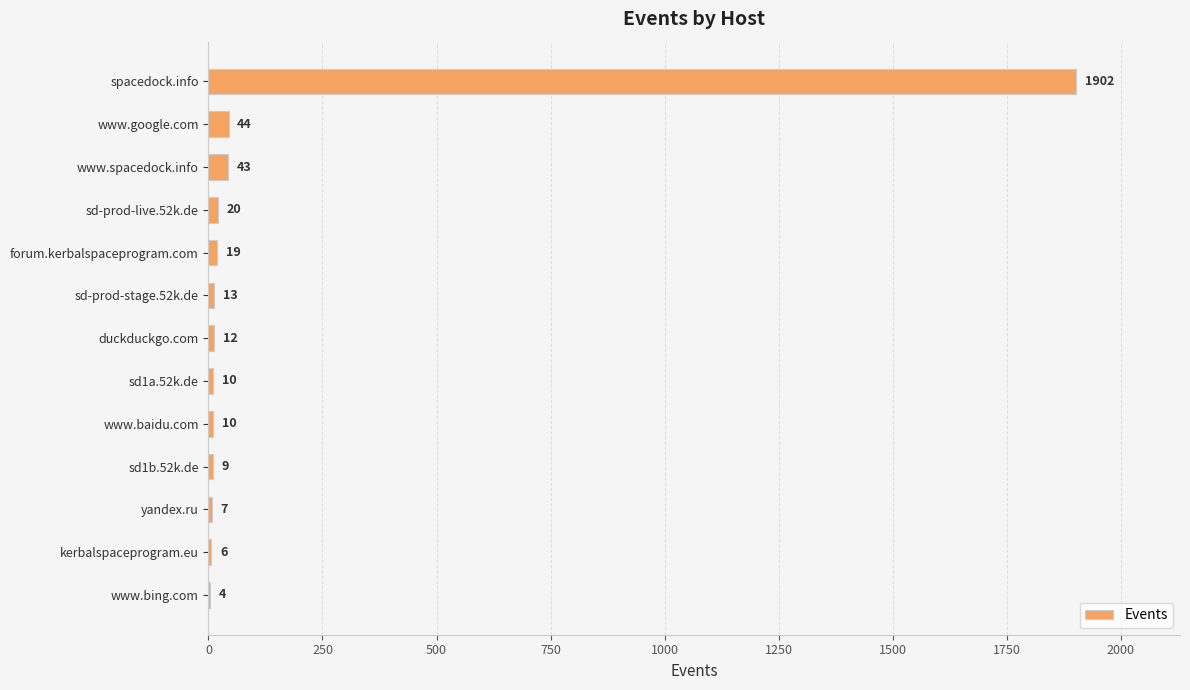

Reading bottom to top, extract all data points from this chart.

www.bing.com=4	kerbalspaceprogram.eu=6	yandex.ru=7	sd1b.52k.de=9	www.baidu.com=10	sd1a.52k.de=10	duckduckgo.com=12	sd-prod-stage.52k.de=13	forum.kerbalspaceprogram.com=19	sd-prod-live.52k.de=20	www.spacedock.info=43	www.google.com=44	spacedock.info=1902